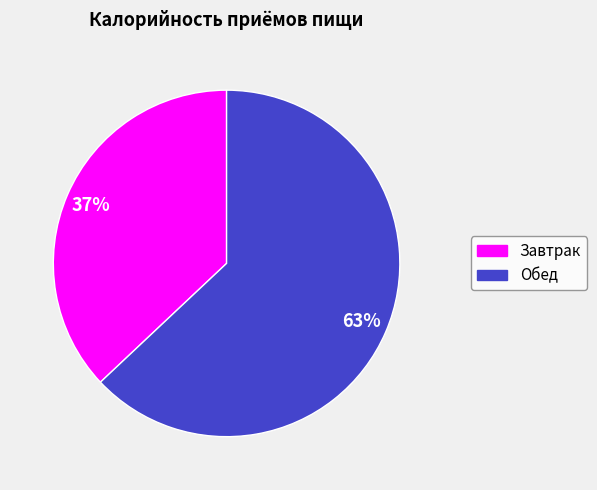

Is Обед the majority of the pie?

Yes